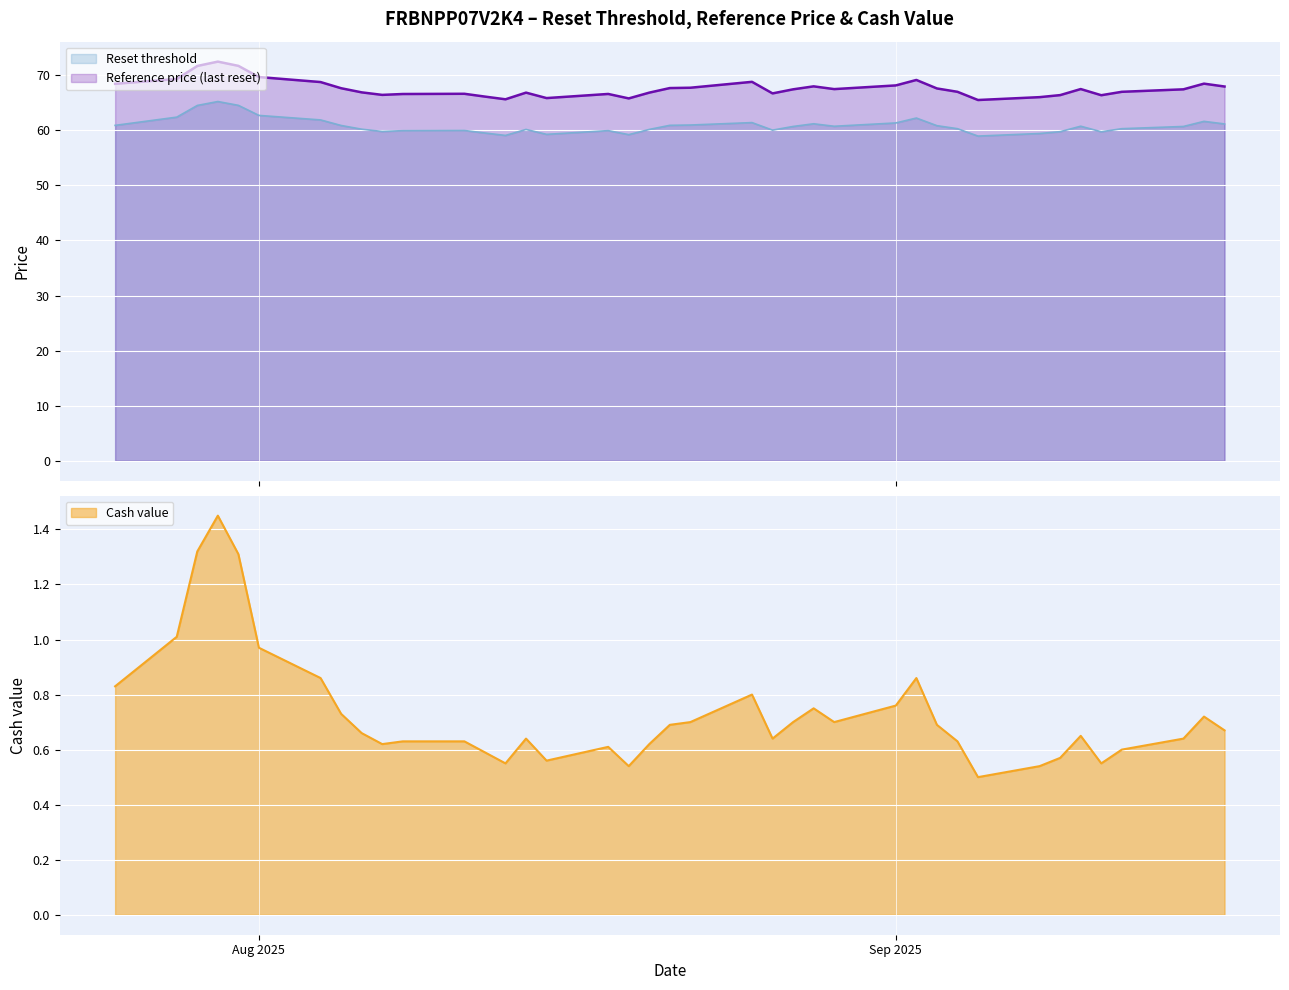

What is the sum of all Cash value values?

28.5